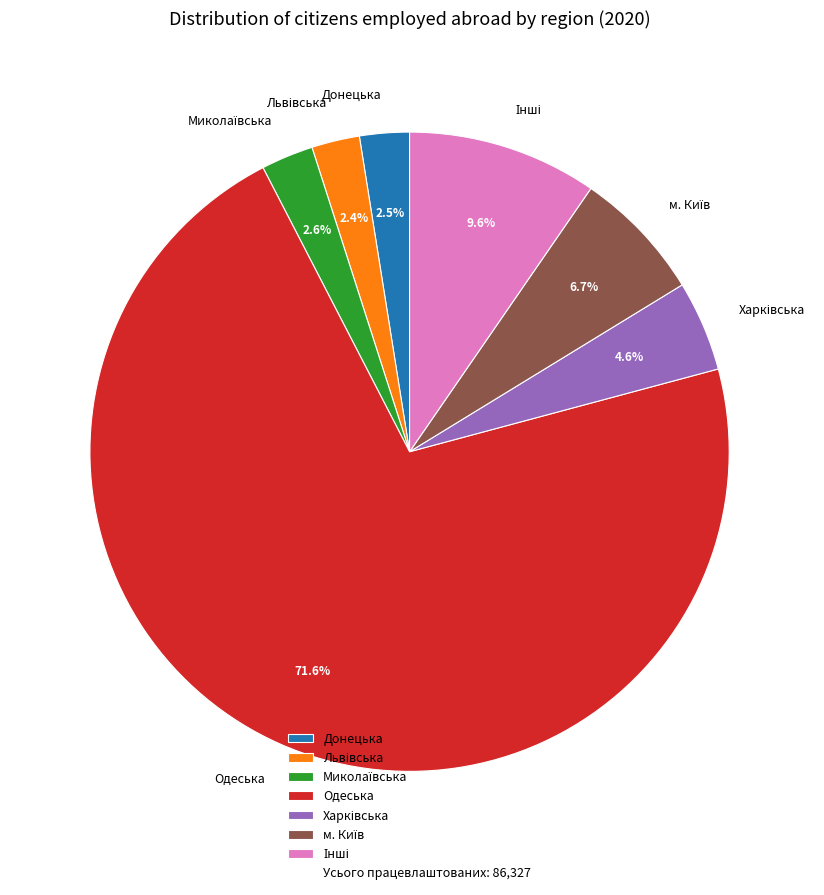

How many slices are in this pie chart?

7